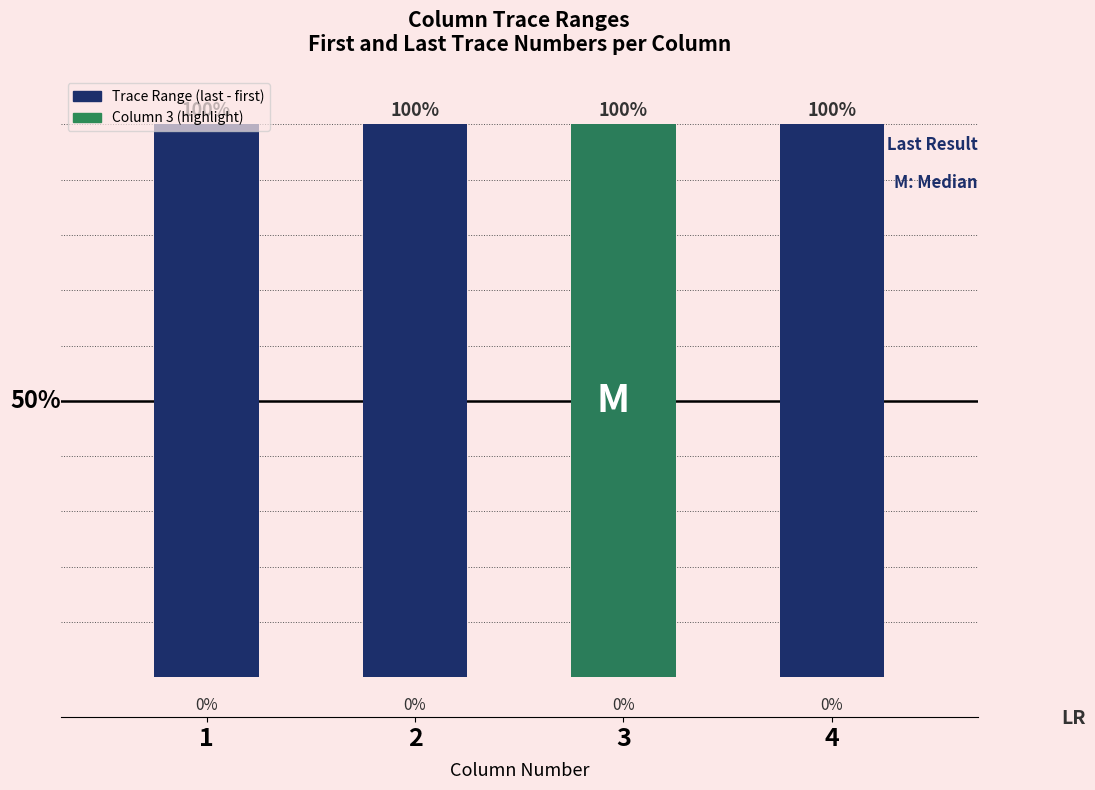

At which category does the chart reach its peak across all series?

1